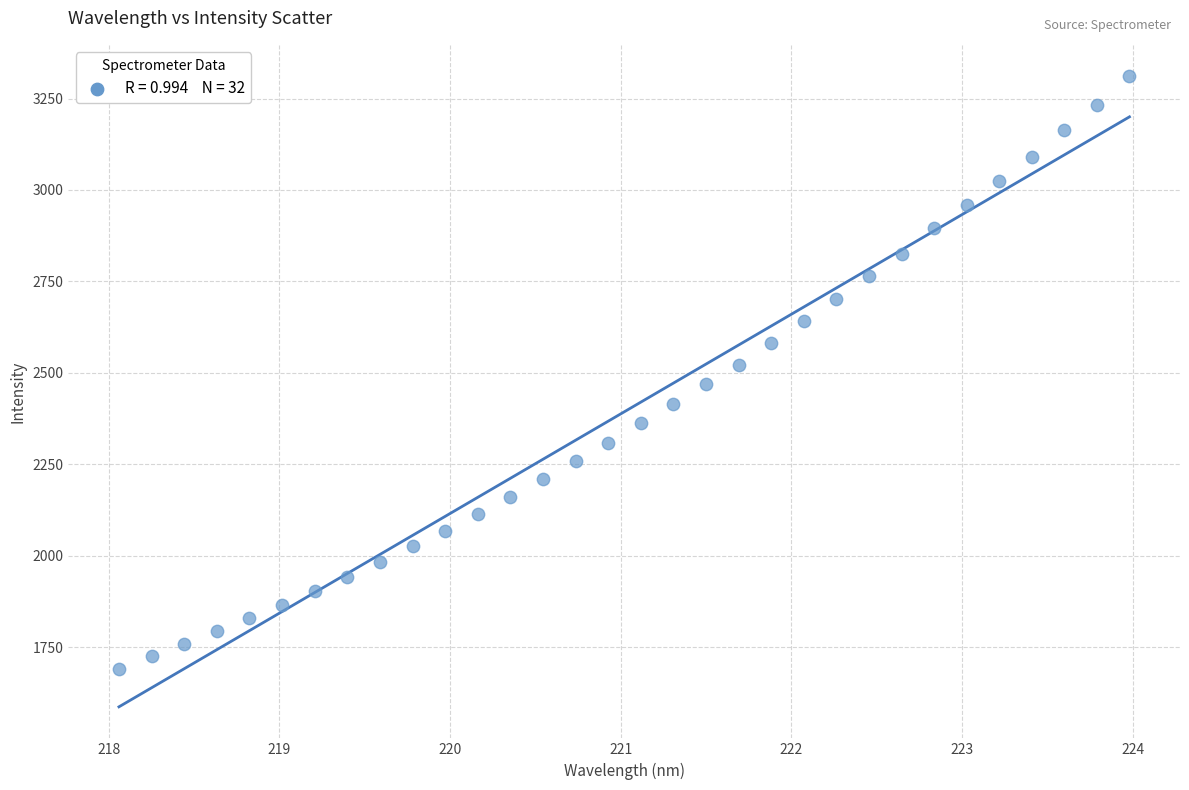

What is the range of X values (max minus min)?

5.9